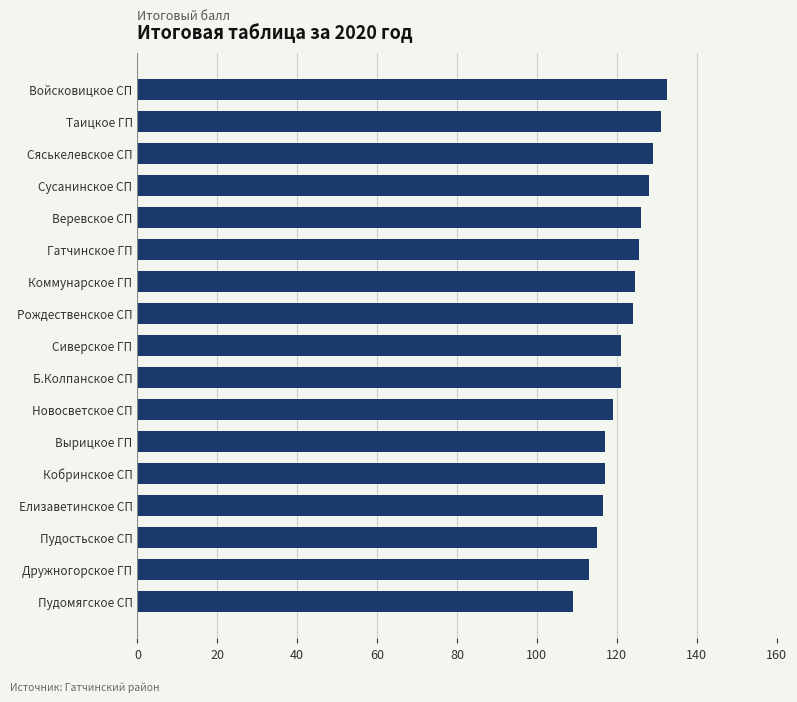

What is the label of the 5th bar from the bottom?

Кобринское СП